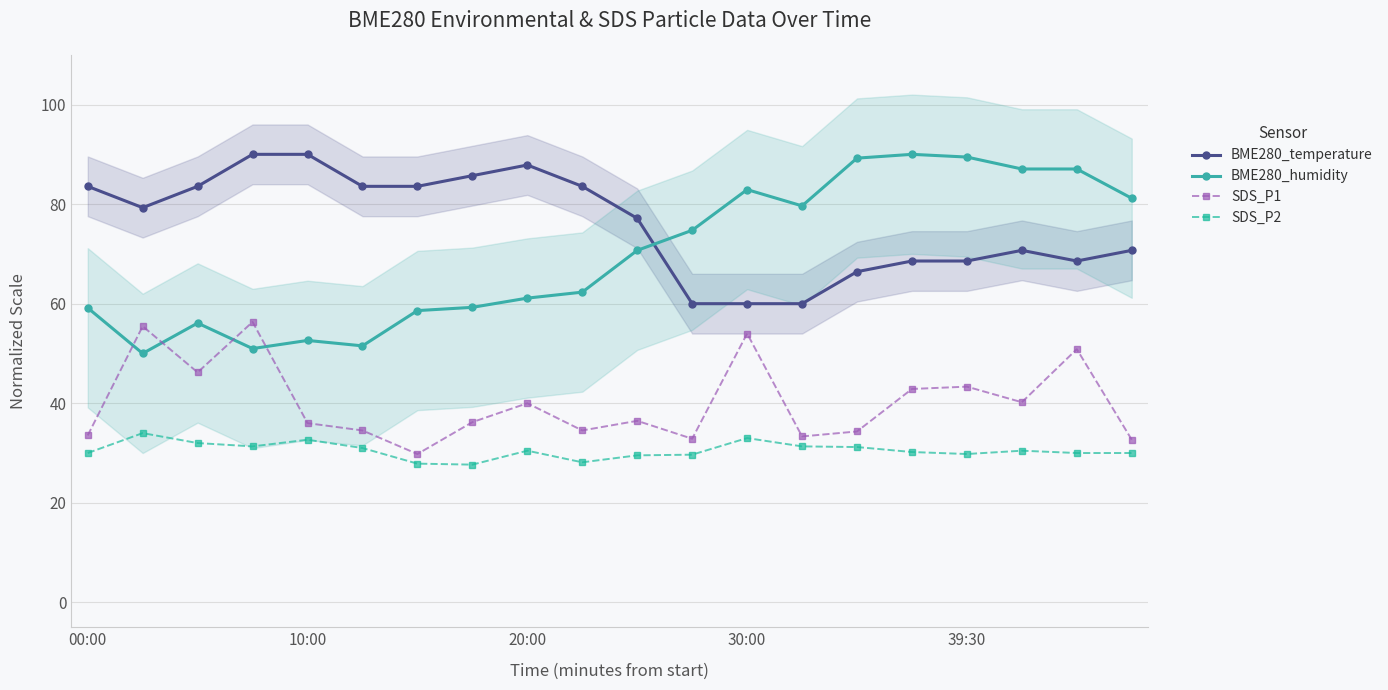

What is the value of the BME280_temperature point at the 20th from the left?

70.7